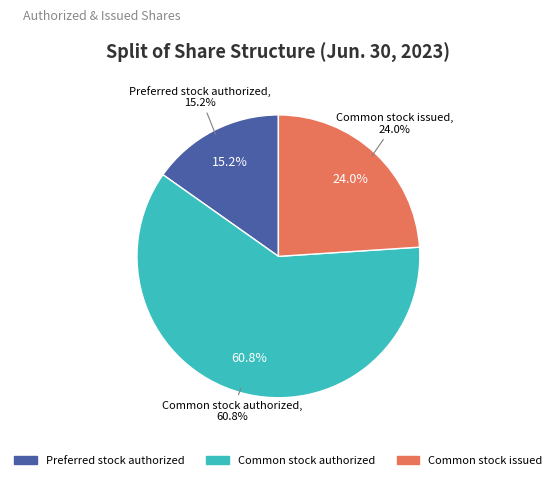

Does Preferred stock issued account for over 50% of the chart?

No